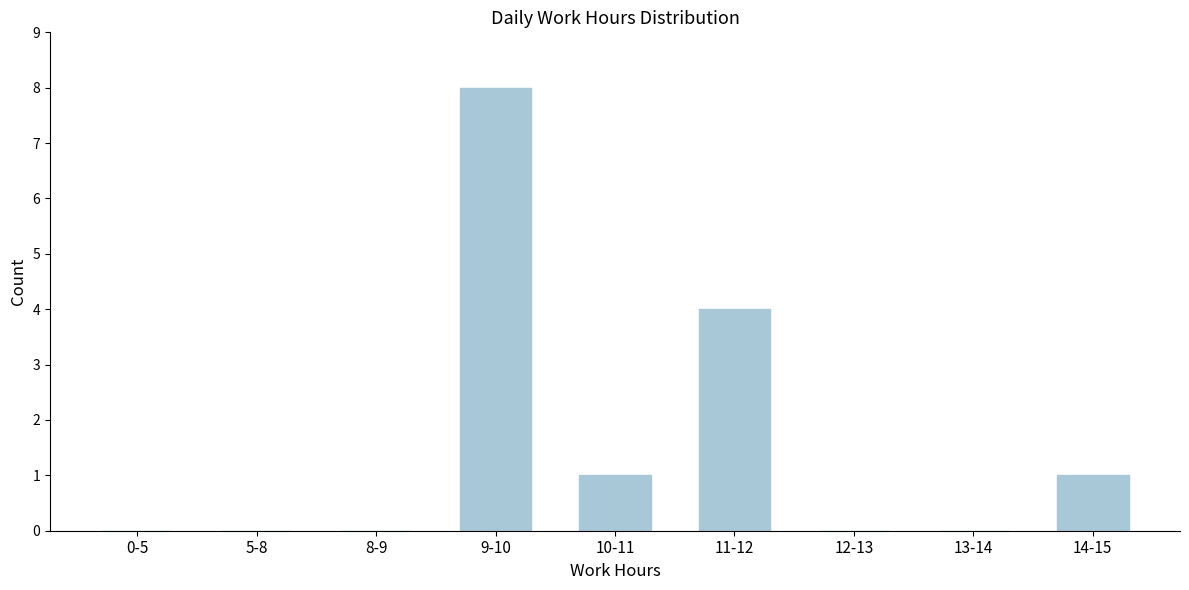

Reading right to left, what are all the values shown in this chart?

14-15=1	13-14=0	12-13=0	11-12=4	10-11=1	9-10=8	8-9=0	5-8=0	0-5=0